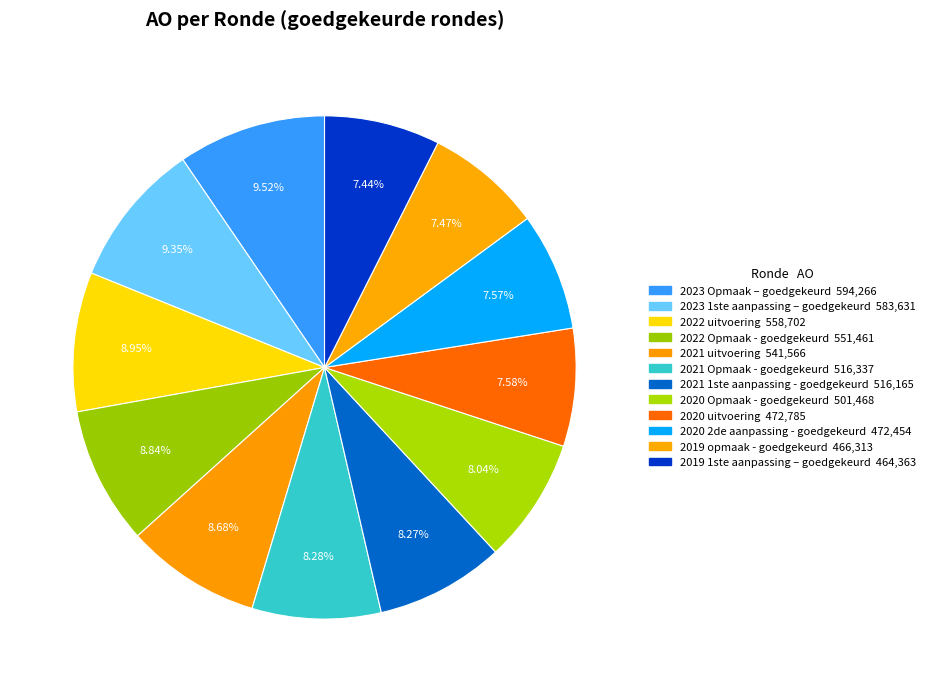

Approximately how many times larger is the value at 2021 uitvoering compared to 2022 uitvoering?

1.0